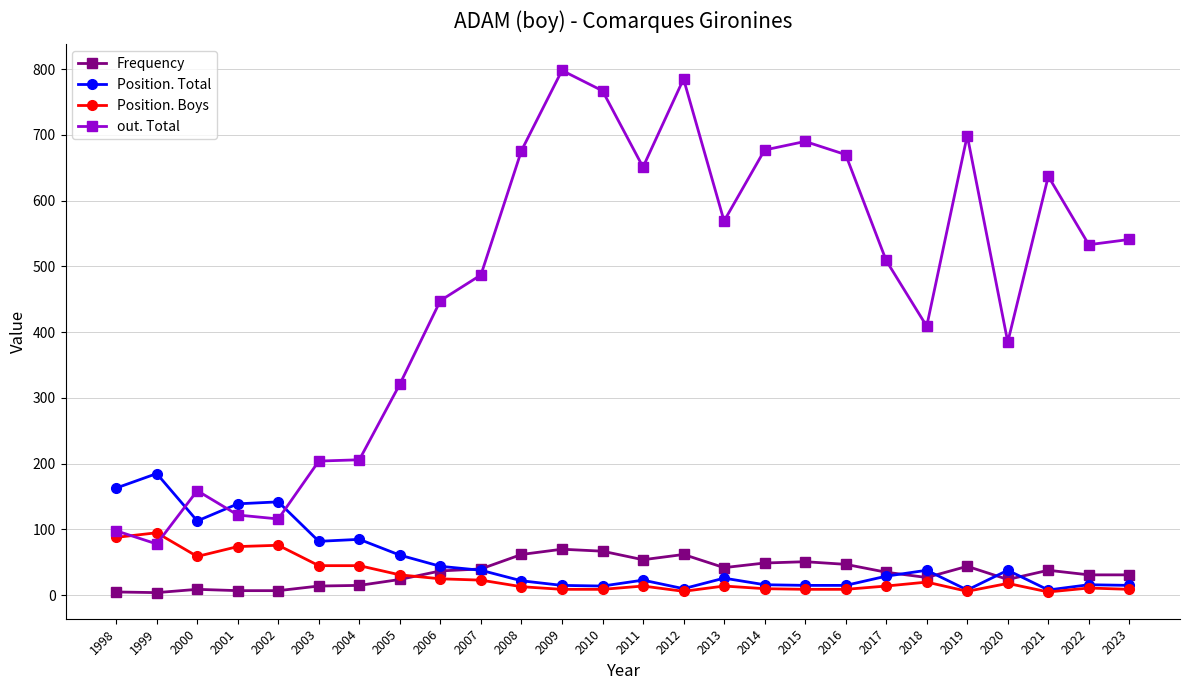

What is the maximum value for out. Total?

798